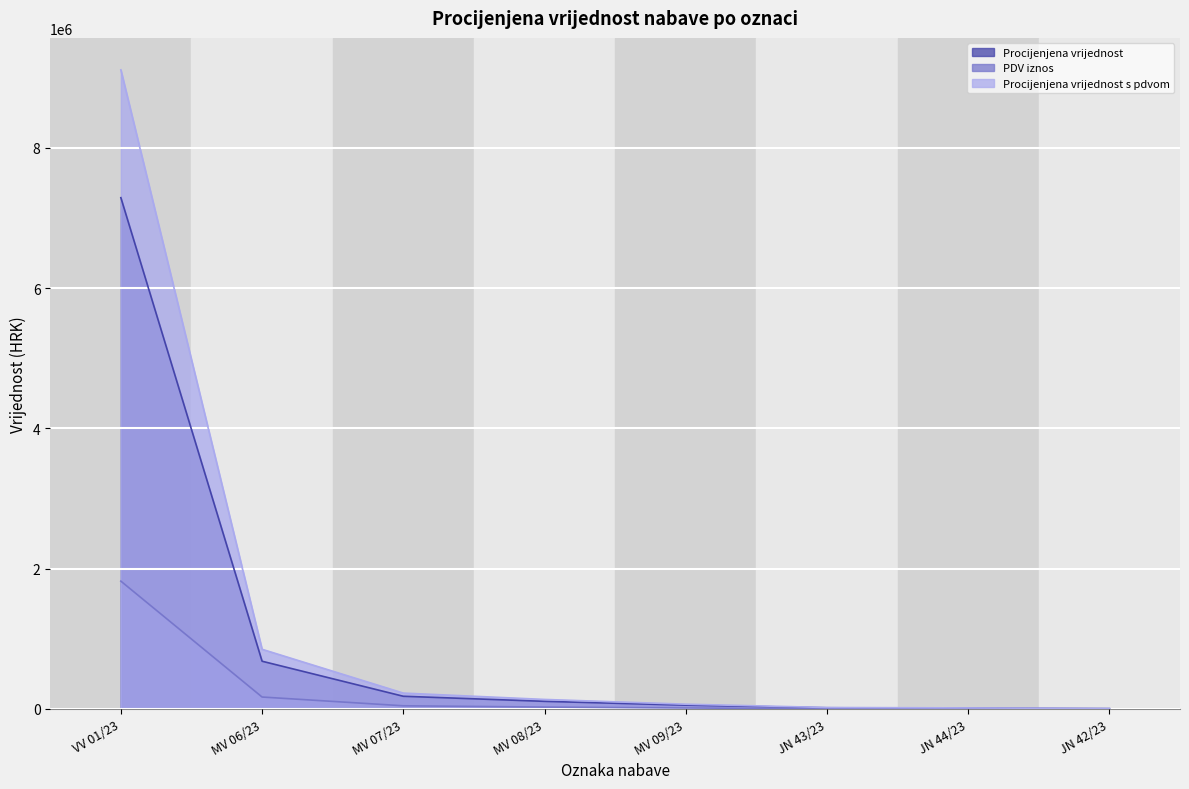

True or false: PDV iznos has a value of 8520.5 at MV 09/23.

False